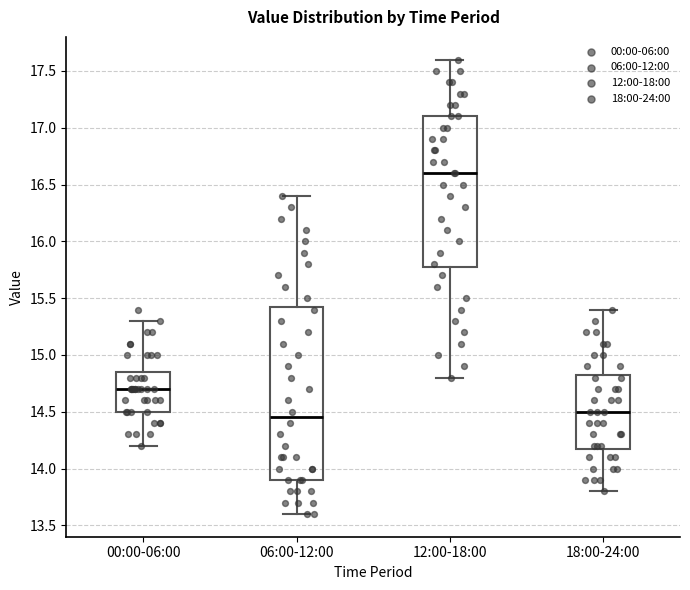

Reading left to right, read every box against the y-axis: the position of its median line, the range the box covers, and the ends of its whiskers. The values are not printed on the chart, so give them approximately, as read against the axis.

00:00-06:00: median 14.70, box 14.50 to 14.85, whiskers 14.20 to 15.30
06:00-12:00: median 14.45, box 13.90 to 15.45, whiskers 13.60 to 16.40
12:00-18:00: median 16.60, box 15.80 to 17.10, whiskers 14.80 to 17.60
18:00-24:00: median 14.50, box 14.20 to 14.85, whiskers 13.80 to 15.40